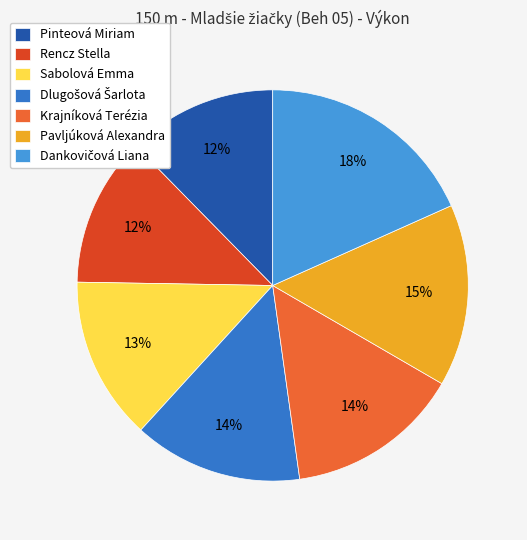

Is there any slice that represents more than half of the pie?

No